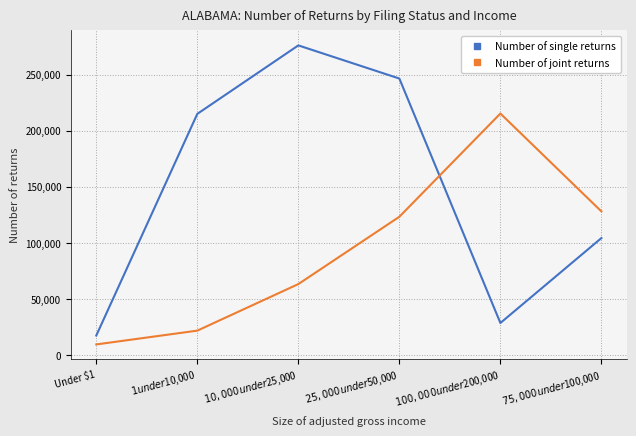

Reading left to right, transcribe all the data shown in this chart.

Number of single returns: 17400	214980	276030	246480	28580	104280
Number of joint returns: 9470	21760	63260	123280	215290	128040